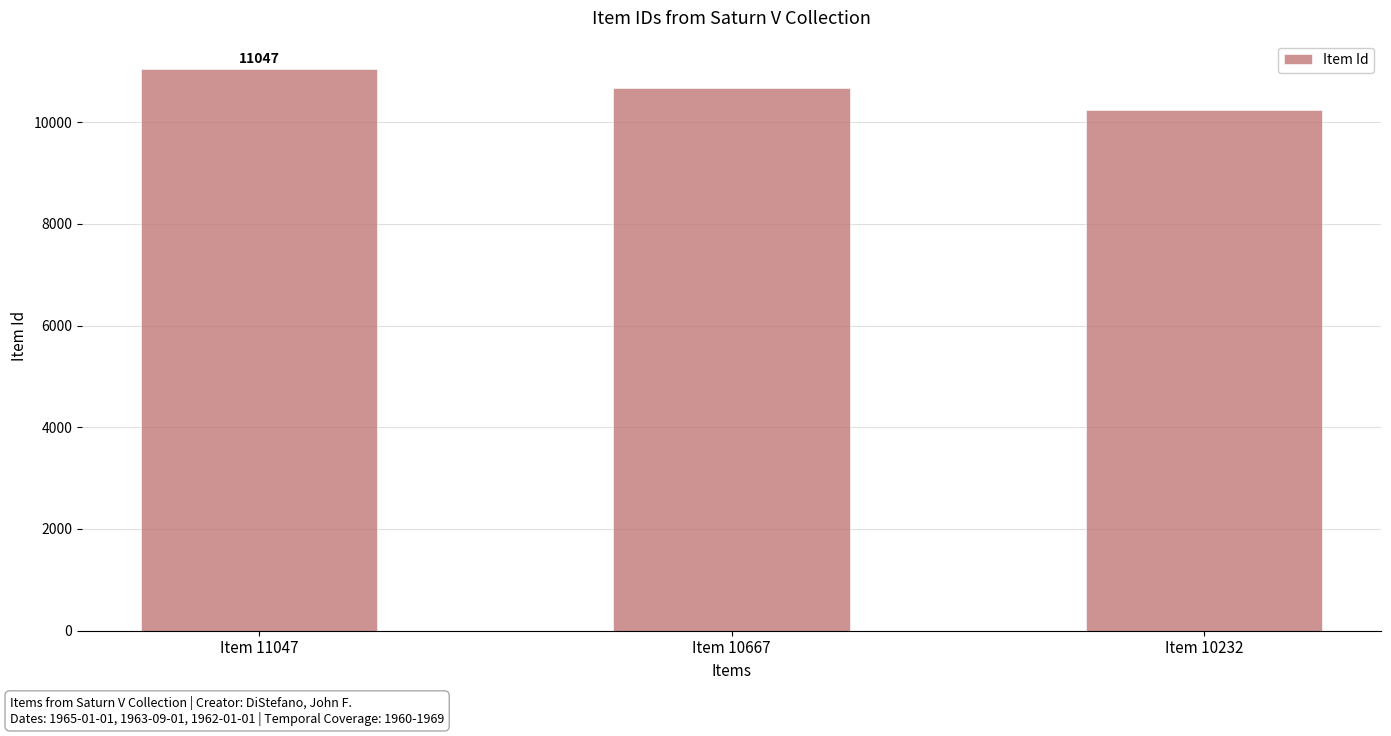

What is the value of the 3rd bar from the left?

10232